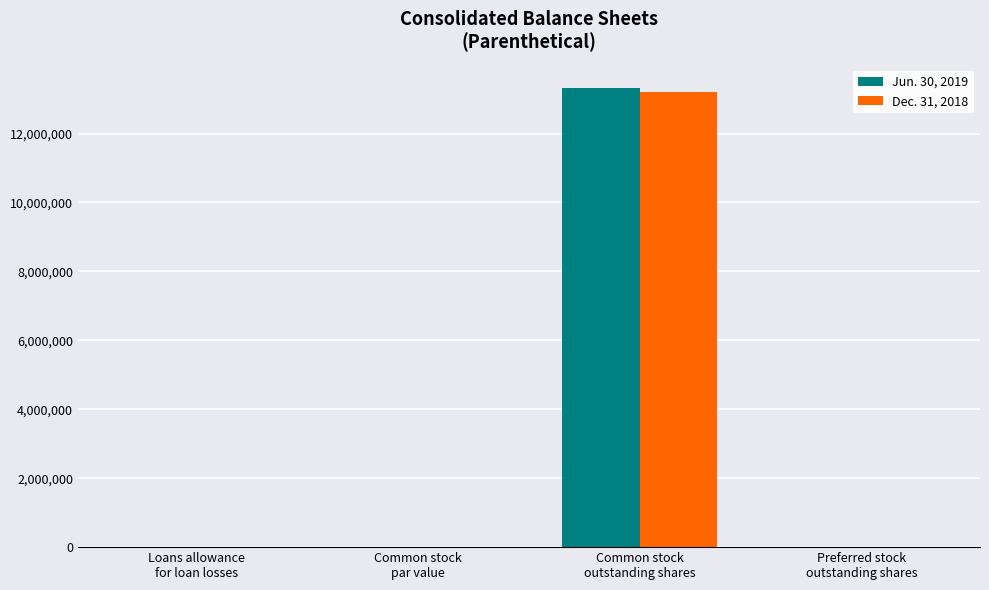

What is the maximum value shown in the chart?

13332484